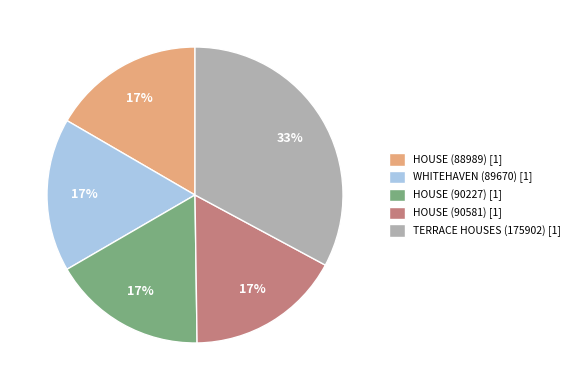

To the nearest percent, what is the average slice percentage?

20%